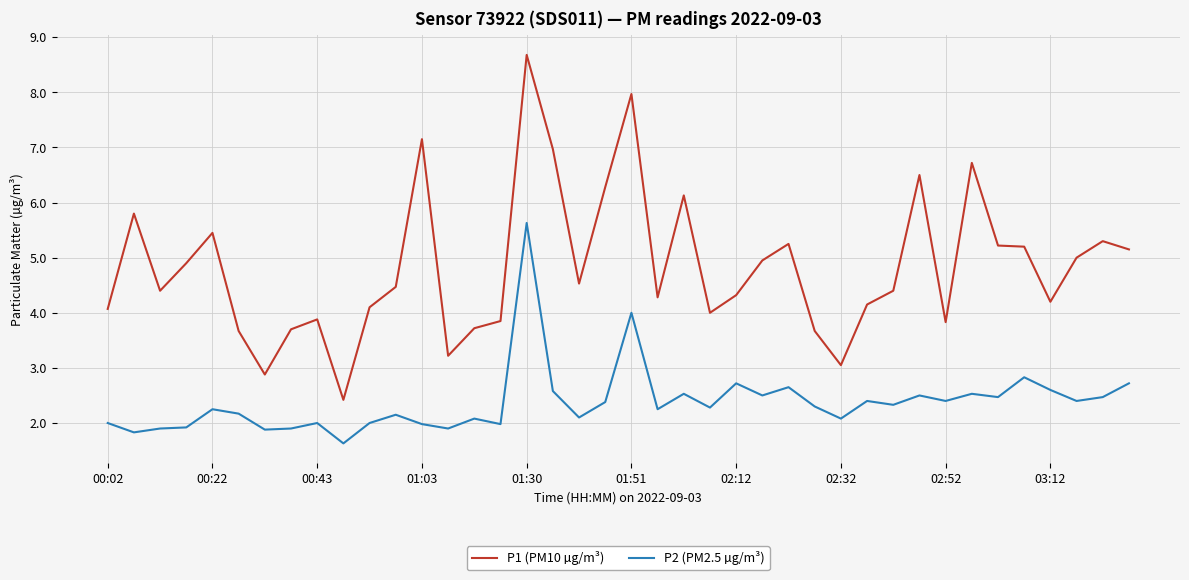

Which series has the largest total across all categories?

P1 (PM10 µg/m³)